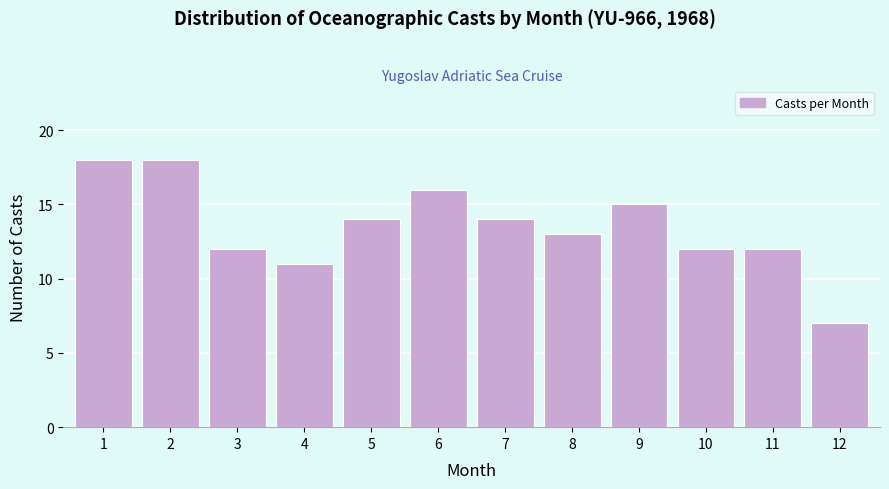

Reading left to right, list all the values displayed in this chart.

1=18	2=18	3=12	4=11	5=14	6=16	7=14	8=13	9=15	10=12	11=12	12=7